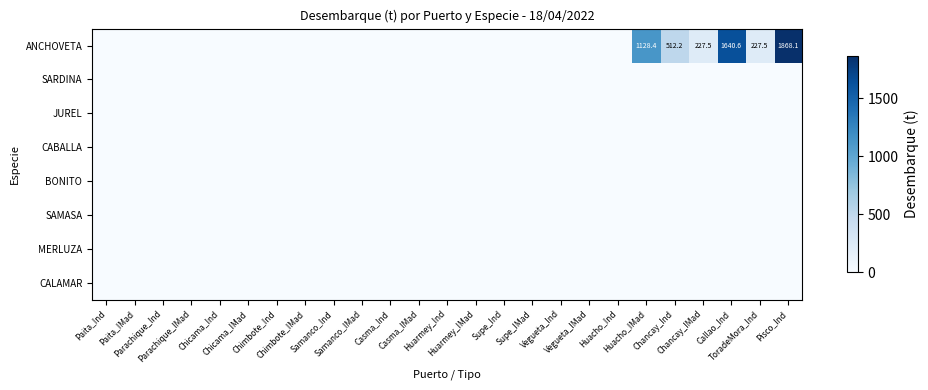

True or false: BONITO has a value of 0.0 at Casma_IMad.

True